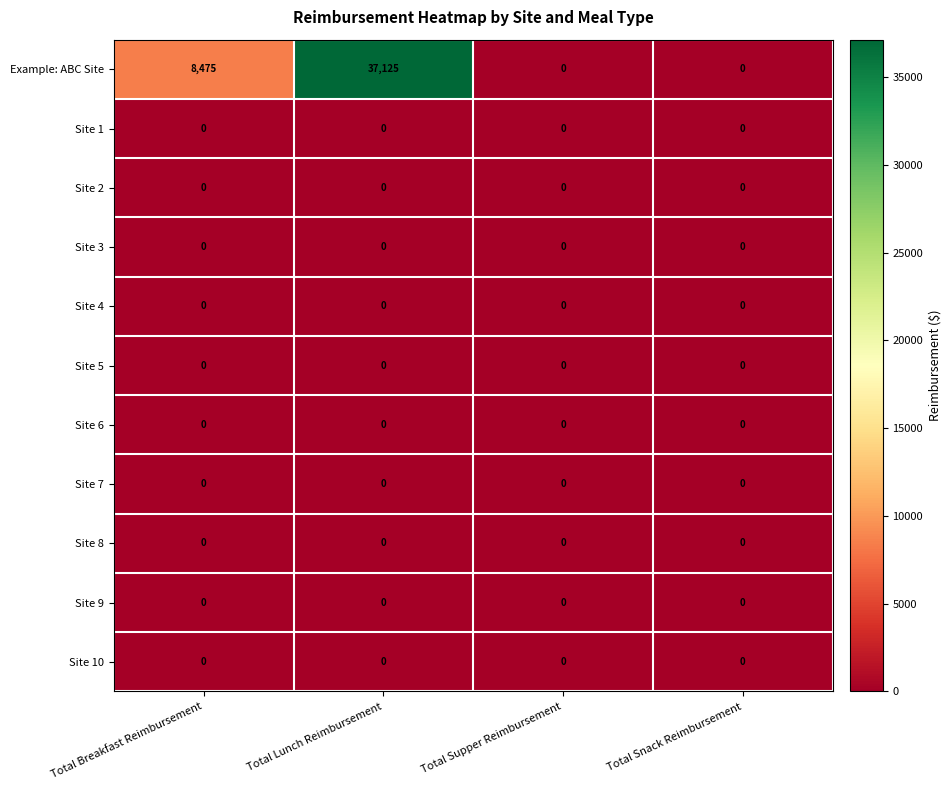

At which category is the sum across all series the highest?

Total Lunch Reimbursement